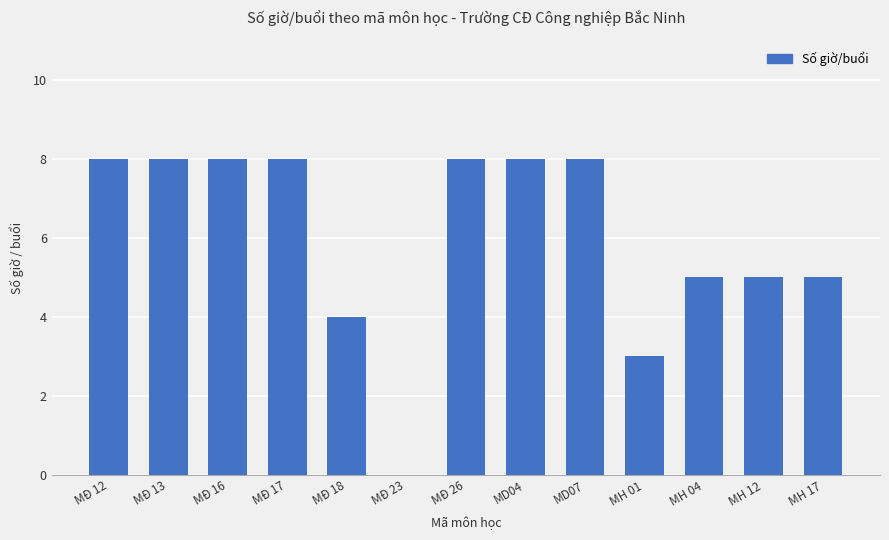

Is it true that the value at MH 17 is 2?

False